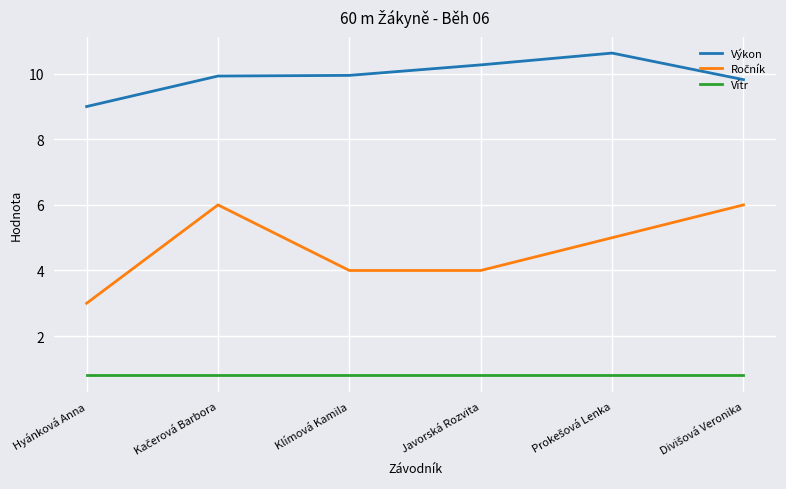

What is the greatest value displayed?

10.6